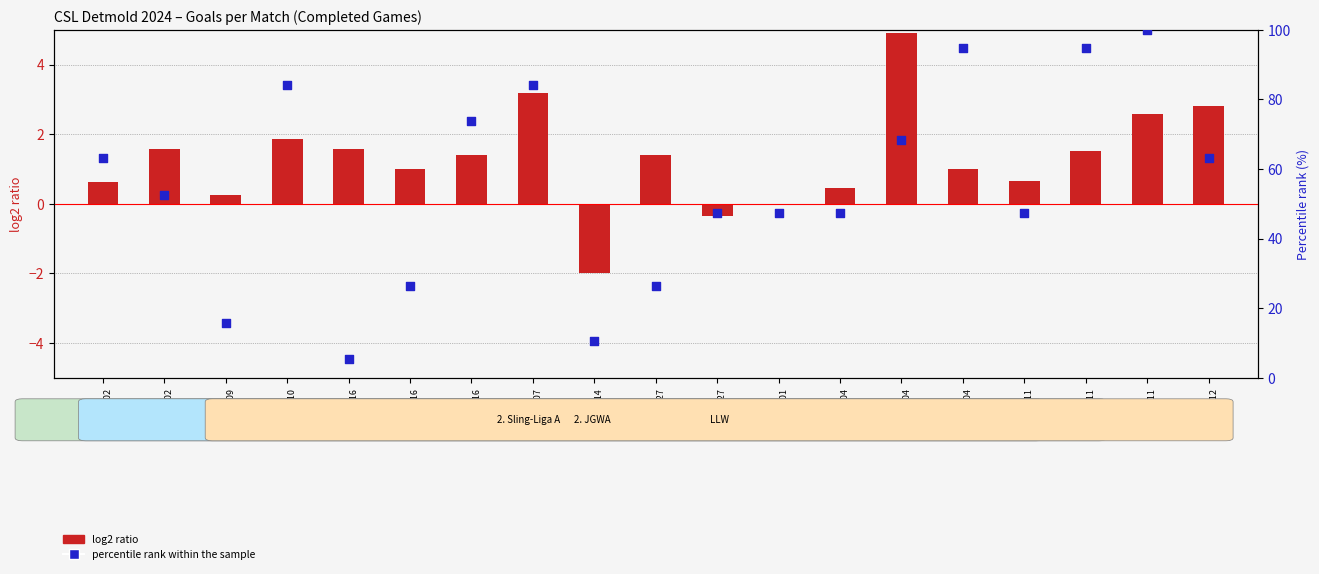

Which series reaches the minimum Y coordinate?

log2 ratio